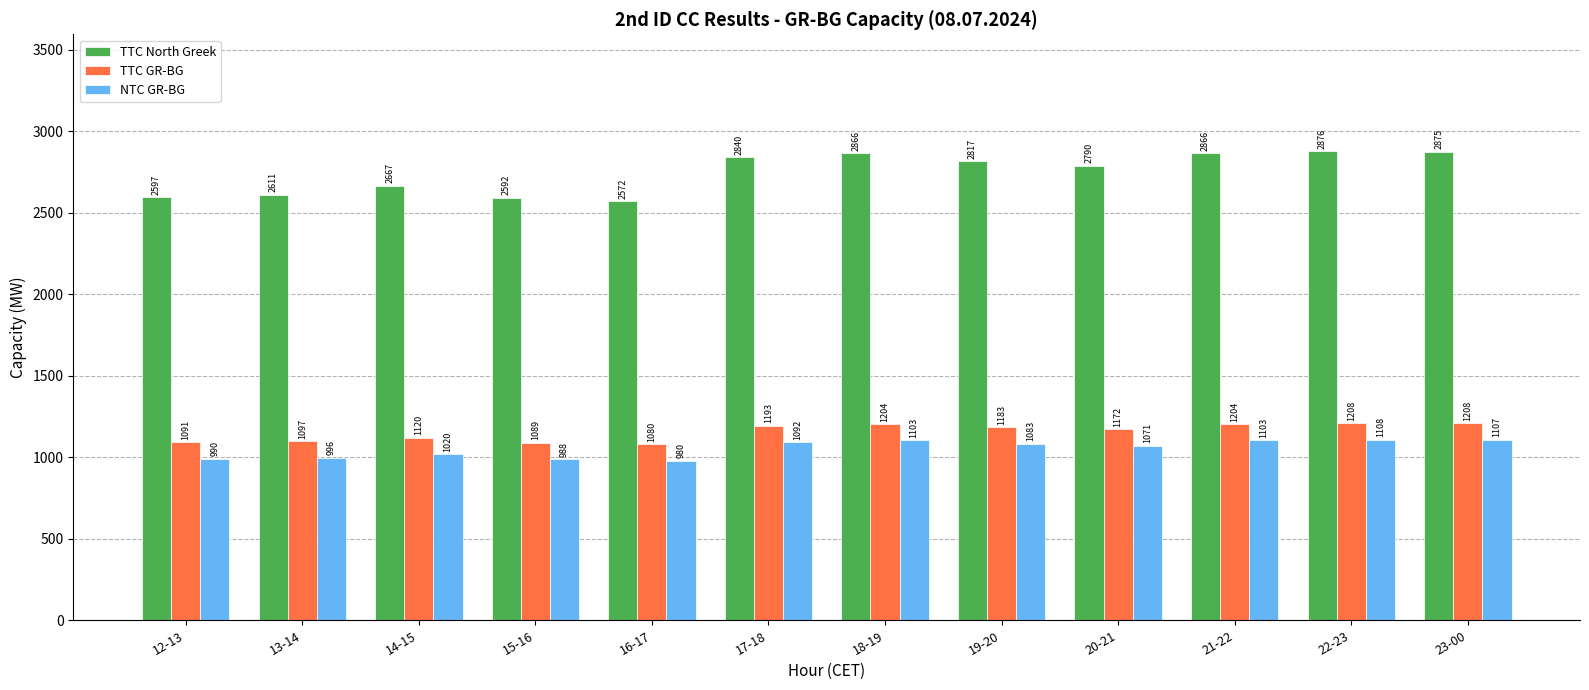

What is the sum of the NTC GR-BG values at 16-17 and 19-20?

2063